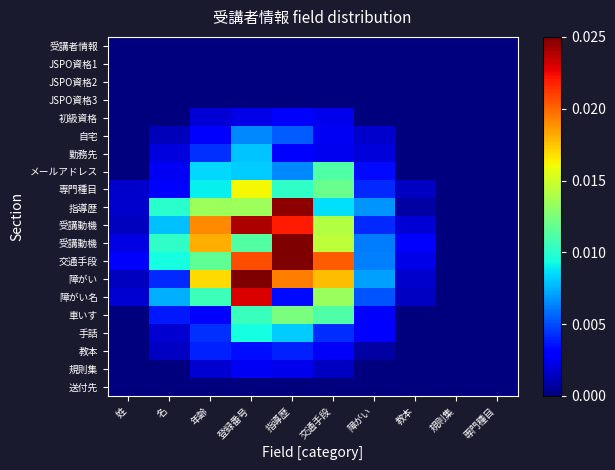

How many data points does each series have?

10